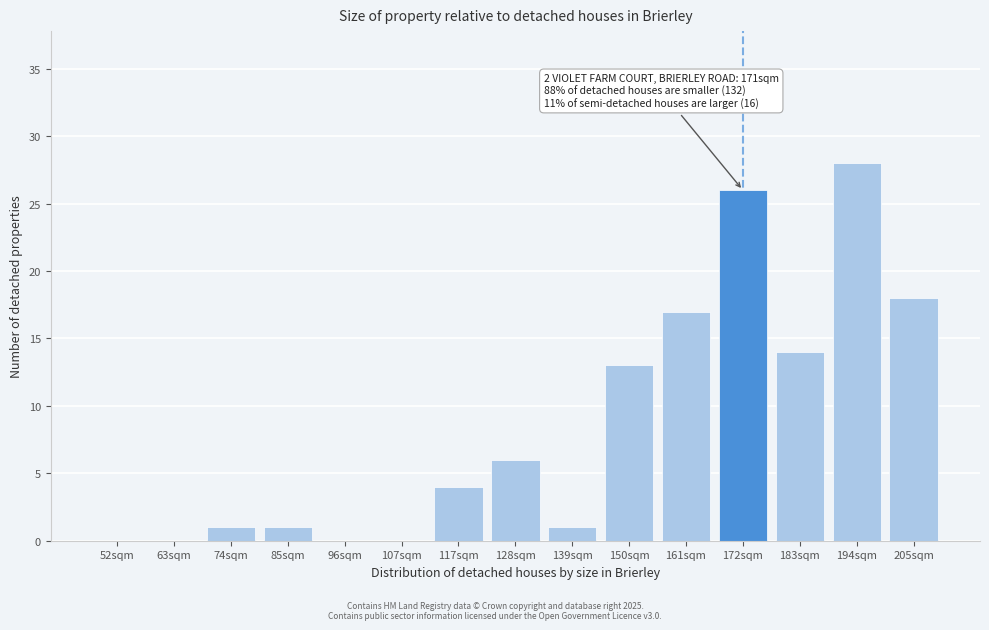

Reading left to right, list all the values displayed in this chart.

52sqm=0	63sqm=0	74sqm=1	85sqm=1	96sqm=0	107sqm=0	117sqm=4	128sqm=6	139sqm=1	150sqm=13	161sqm=17	172sqm=26	183sqm=14	194sqm=28	205sqm=18